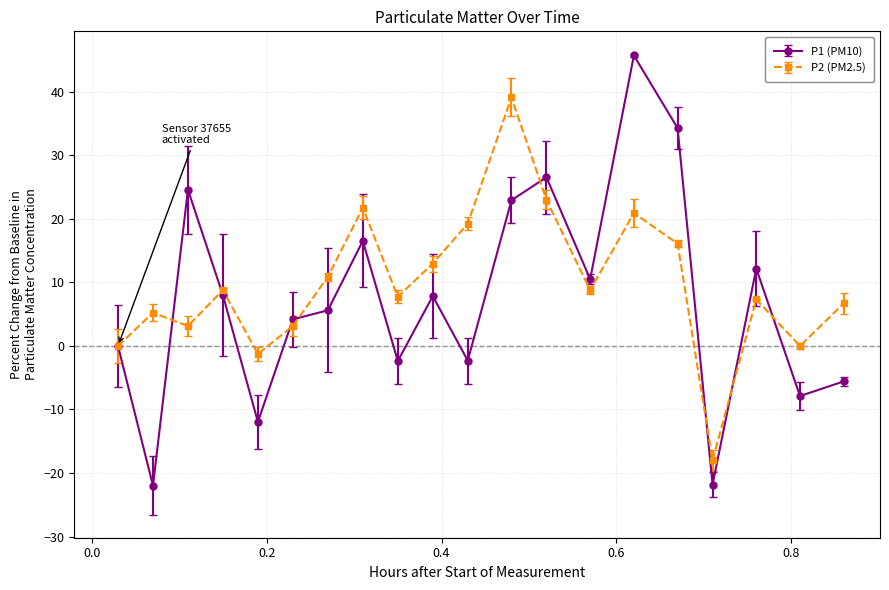

What is the sum of all P2 (PM2.5) values?

195.6